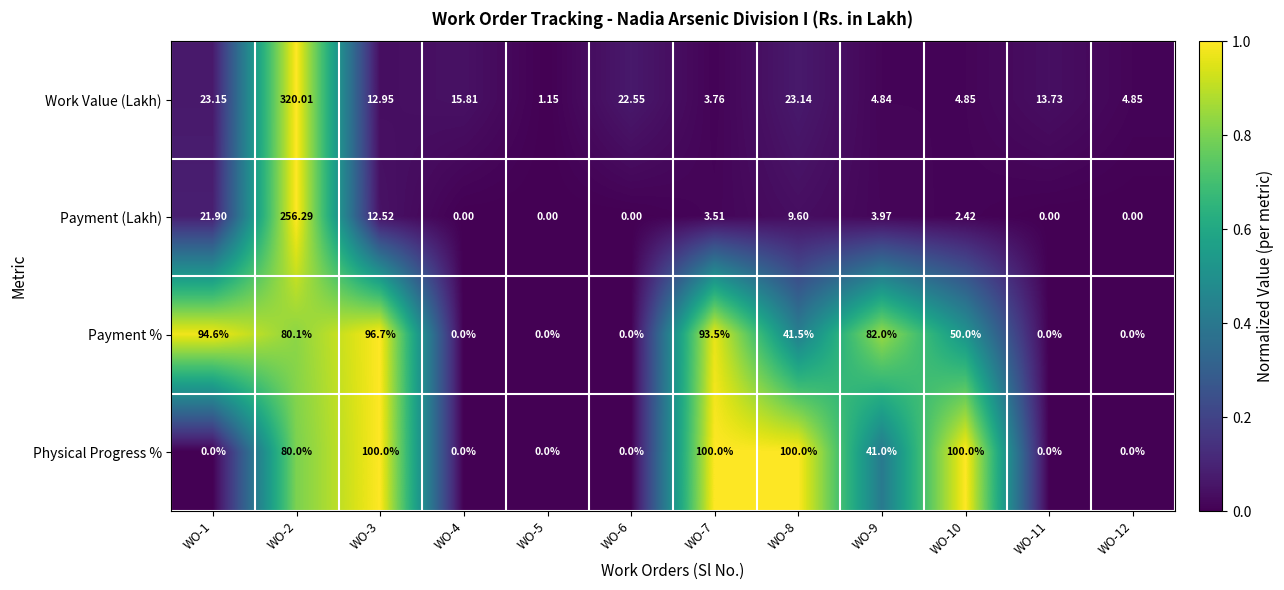

List the series in order of their peak value, highest first.

Work Value (Lakh), Payment (Lakh), Physical Progress %, Payment %